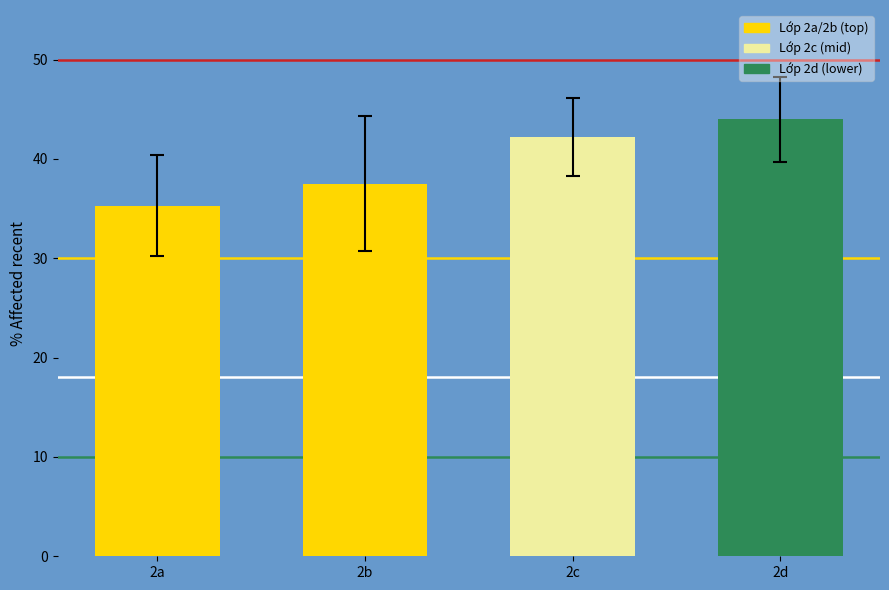

The value at 2c is 42.2. True or false?

True